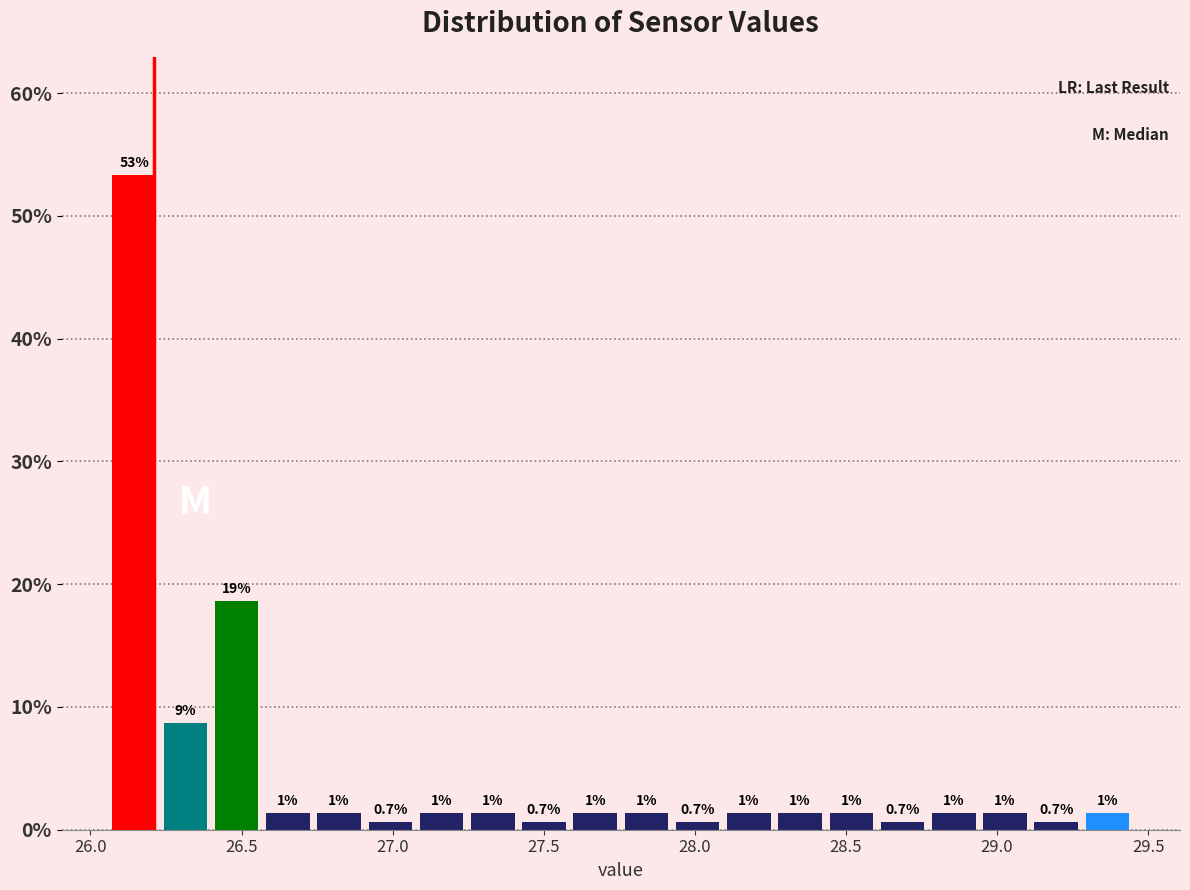

Read against the x-axis, roughly where is the centre of the tallest bar?

26.15